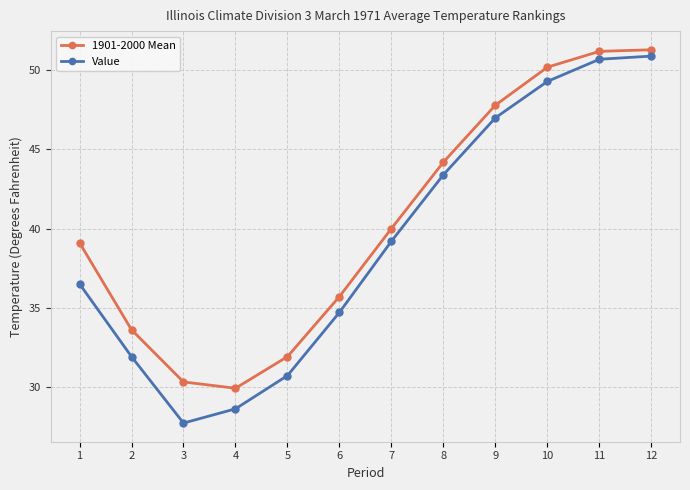

True or false: 1901-2000 Mean and Value intersect in this chart.

False